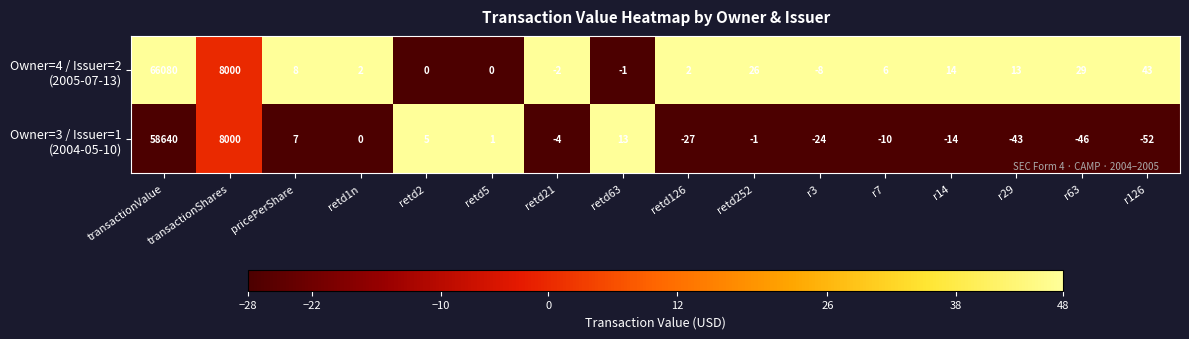

At which category is the sum across all series the highest?

transactionValue